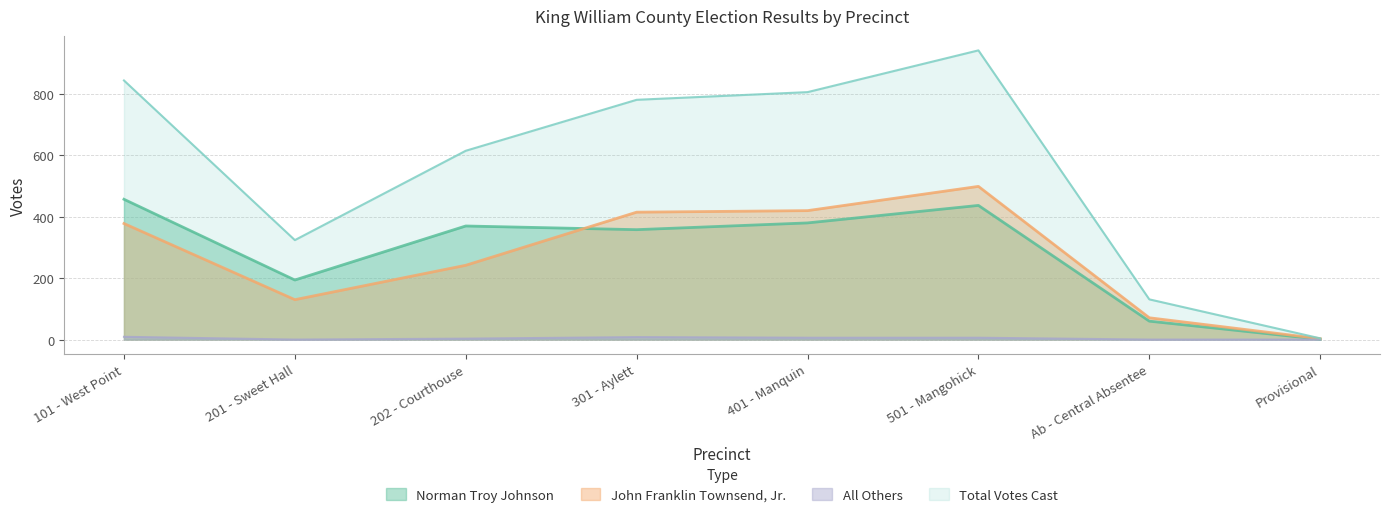

Does the chart display data point markers on the line(s)?

No